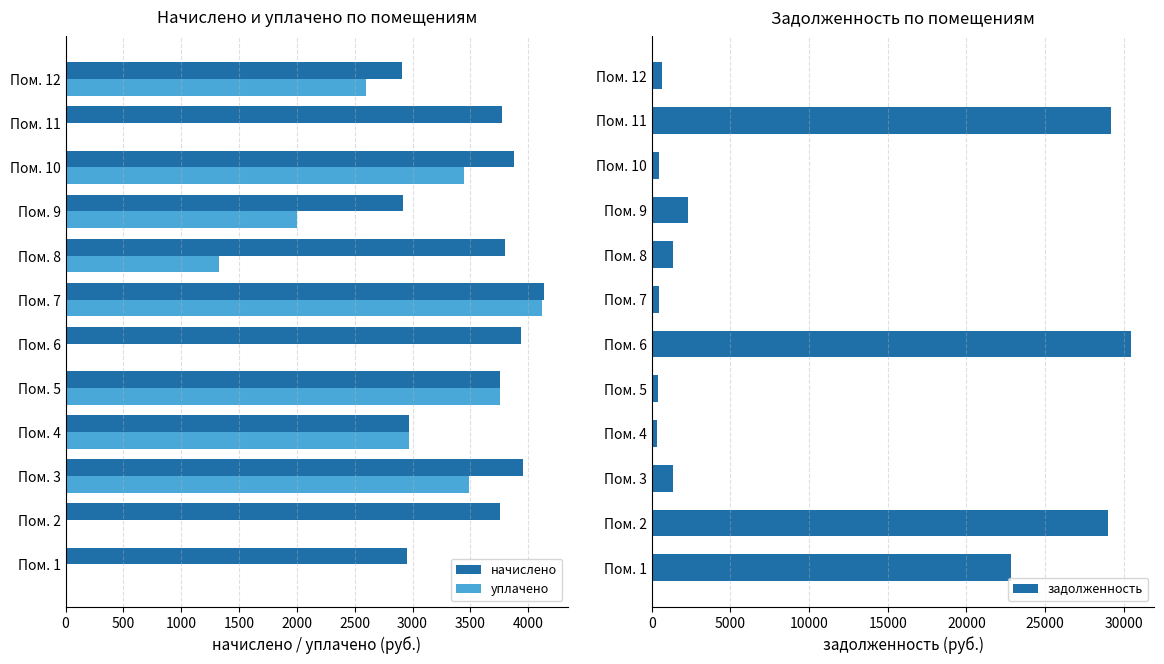

Which series has the largest total across all categories?

задолженность